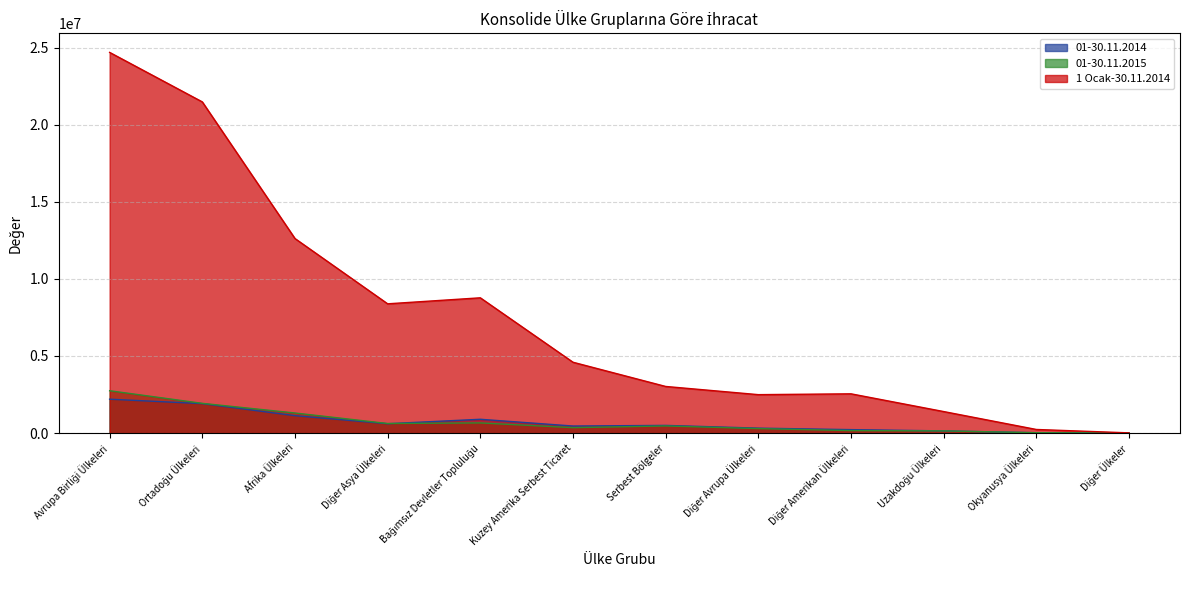

At which label does 01-30.11.2014 reach its minimum?

Diğer Ülkeler